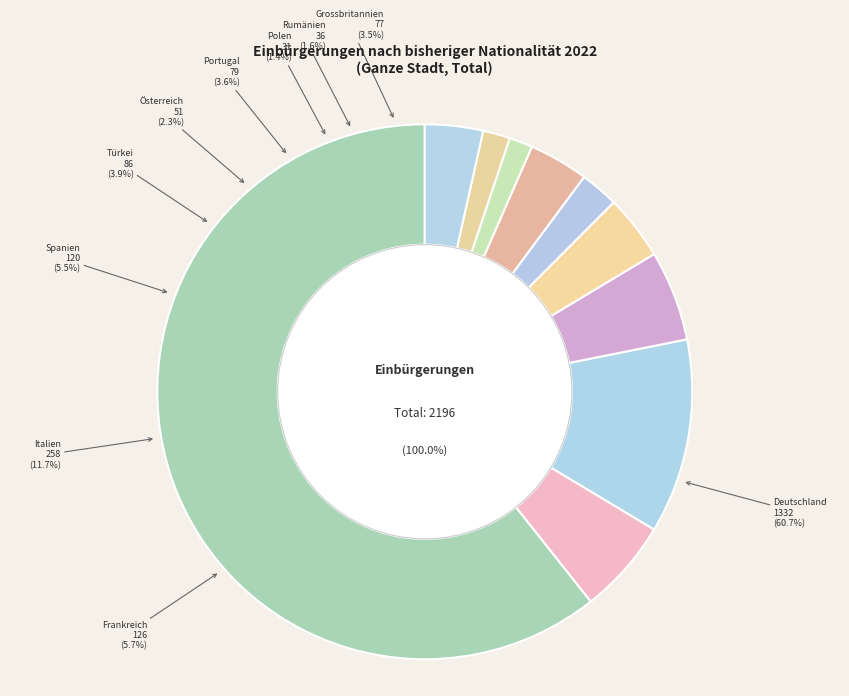

Approximately how many times larger is the value at Italien compared to Österreich?

5.1